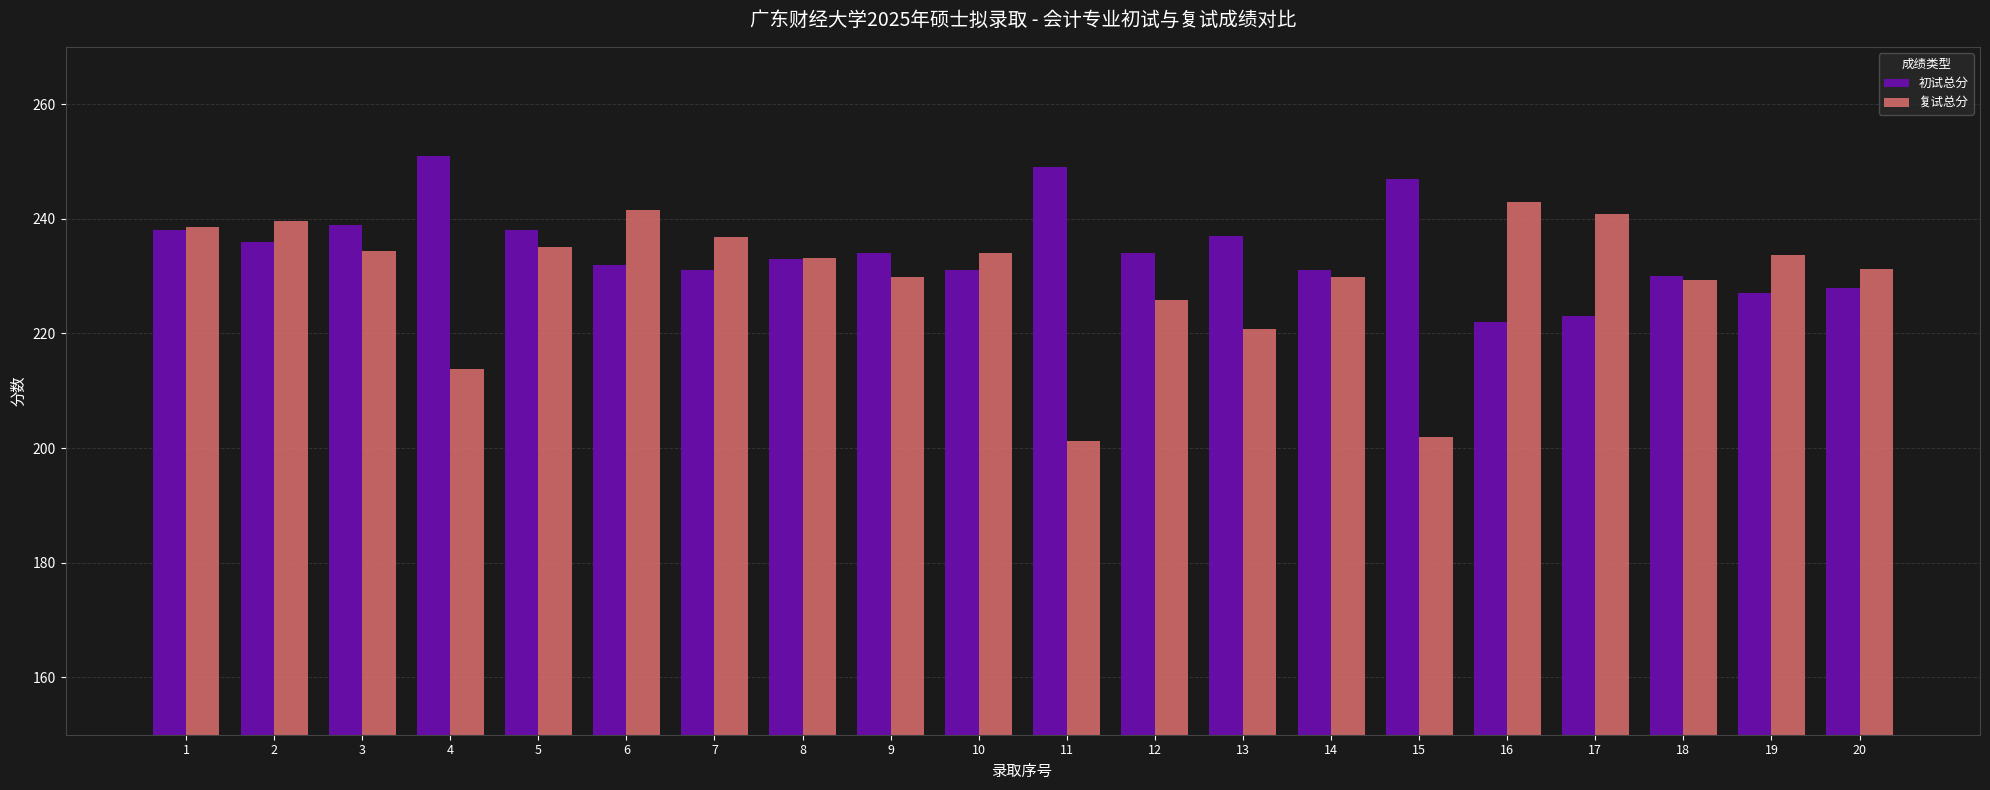

Which series has the largest total across all categories?

初试总分